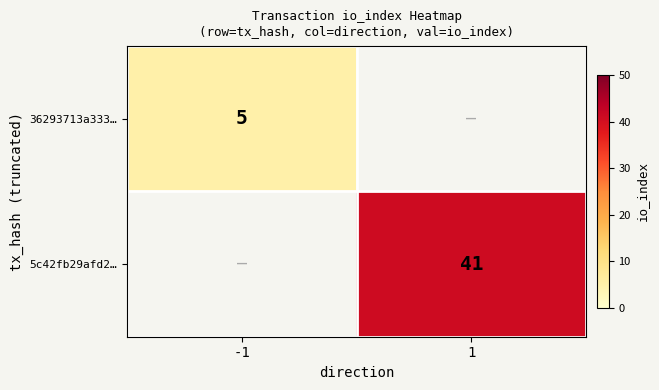

True or false: 5c42fb29afd2… has a value of 69.7 at 1.

False